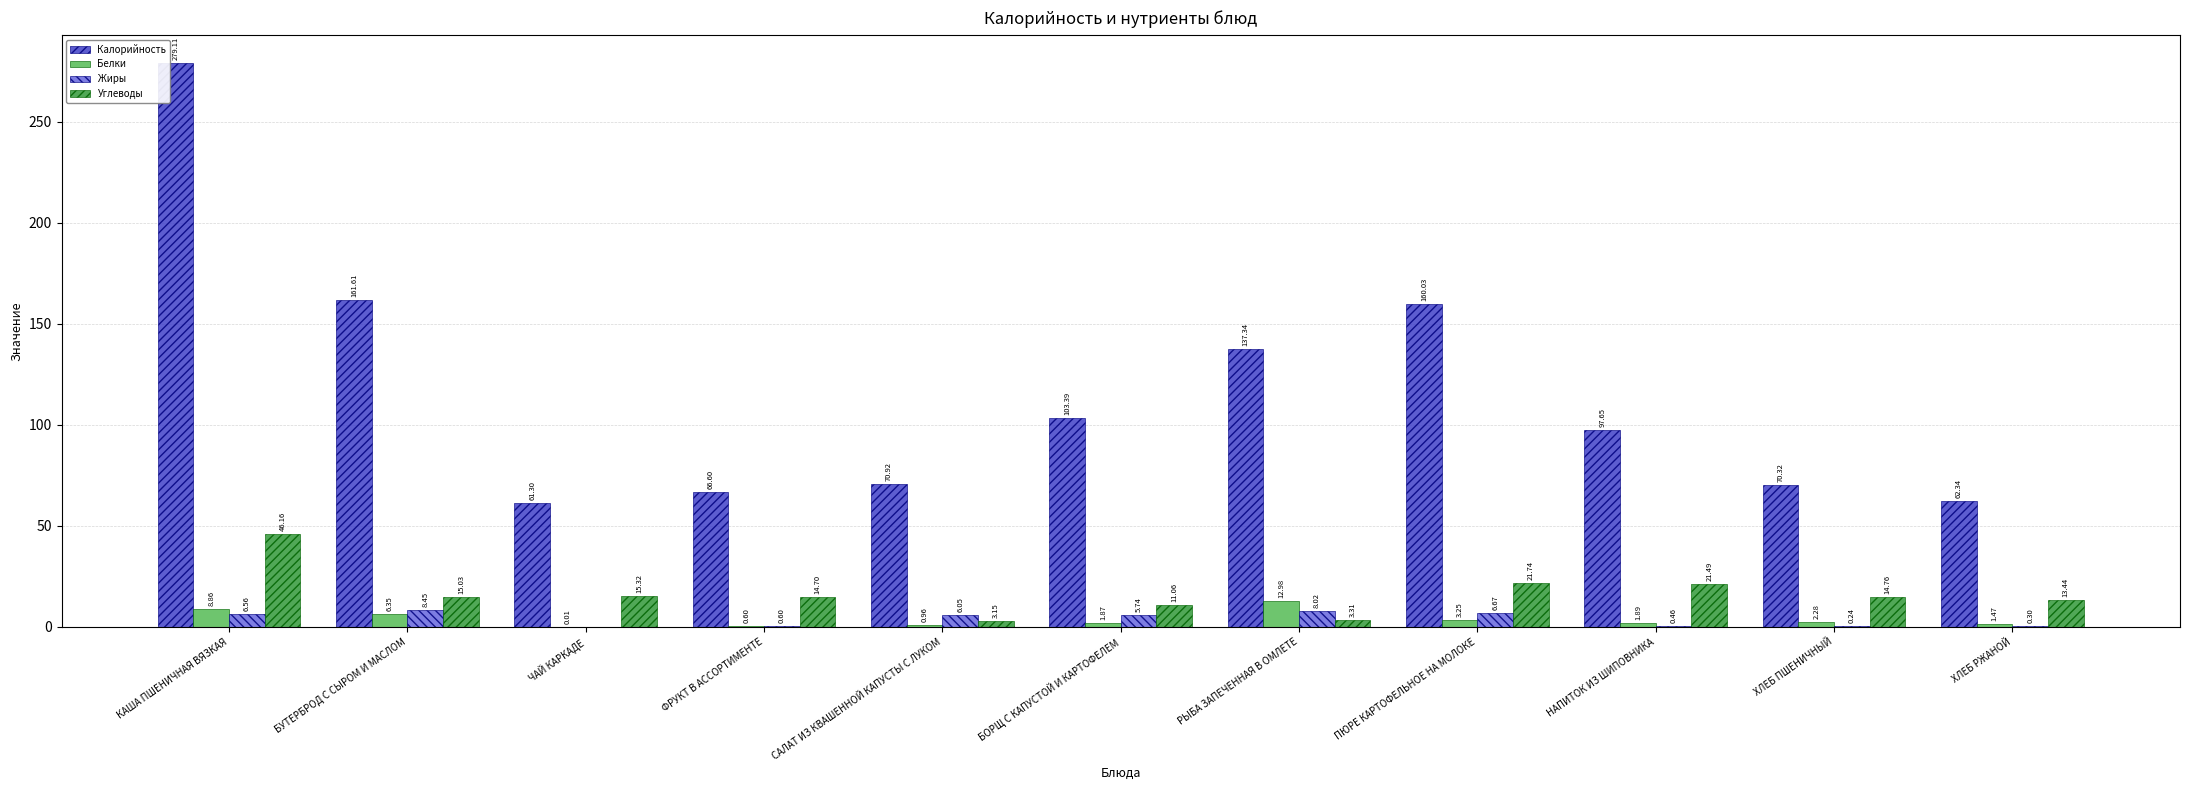

Between БУТЕРБРОД С СЫРОМ И МАСЛОМ and НАПИТОК ИЗ ШИПОВНИКА, which series saw the biggest shift?

Калорийность